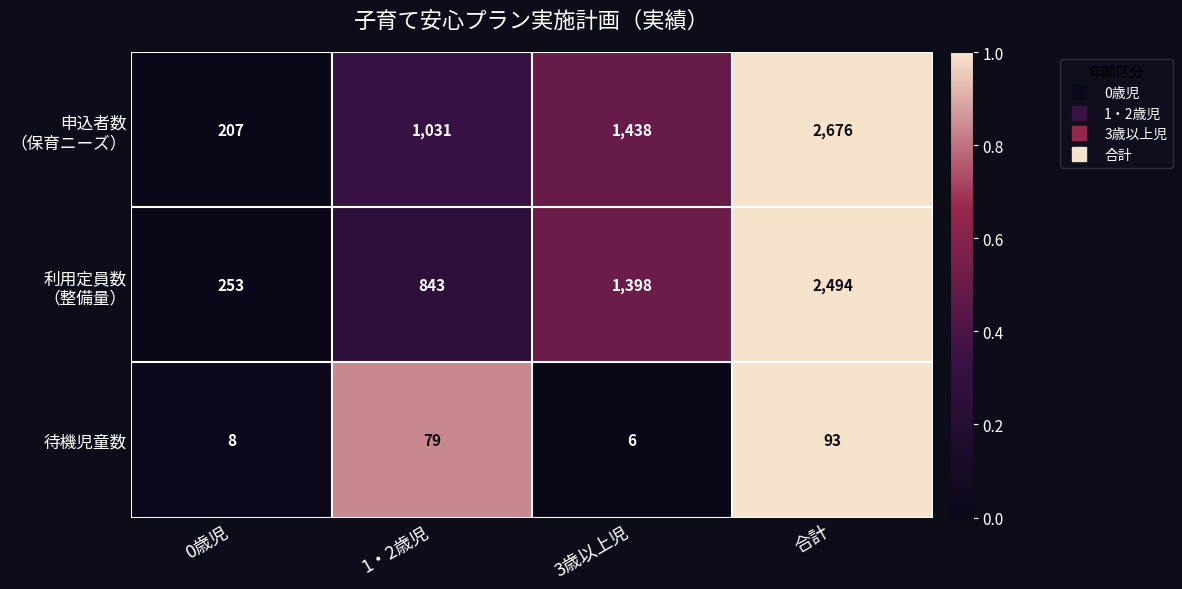

Is it true that 待機児童数 equals 141 at 合計?

False